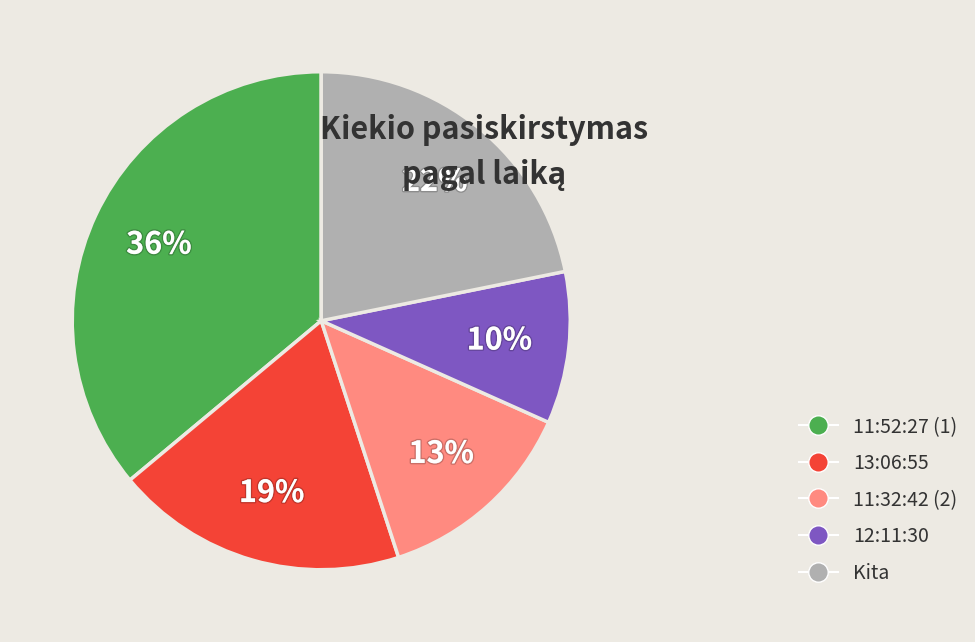

To the nearest percent, what is the average slice percentage?

20%